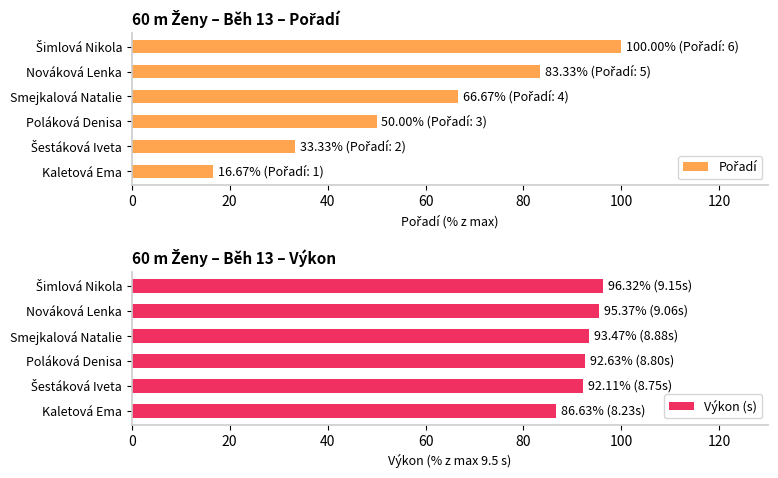

How many groups of bars are there?

6